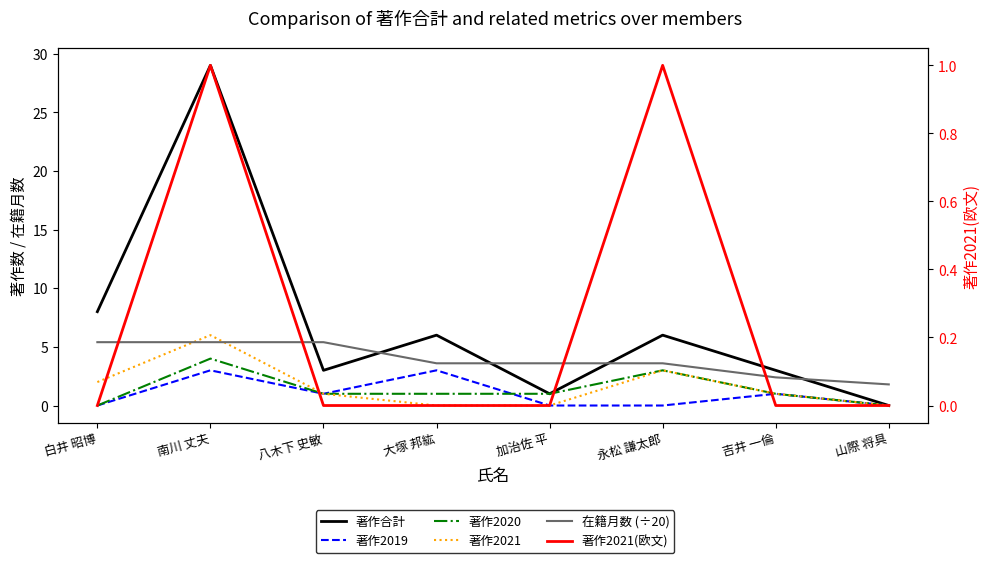

Reading left to right, transcribe all the data shown in this chart.

著作合計: 8.0	29.0	3.0	6.0	1.0	6.0	3.0	0.0
著作2019: 0.0	3.0	1.0	3.0	0.0	0.0	1.0	0.0
著作2020: 0.0	4.0	1.0	1.0	1.0	3.0	1.0	0.0
著作2021: 2.0	6.0	1.0	0.0	0.0	3.0	1.0	0.0
在籍月数 (÷20): 5.4	5.4	5.4	3.6	3.6	3.6	2.4	1.8
著作2021(欧文): 0.0	1.0	0.0	0.0	0.0	1.0	0.0	0.0